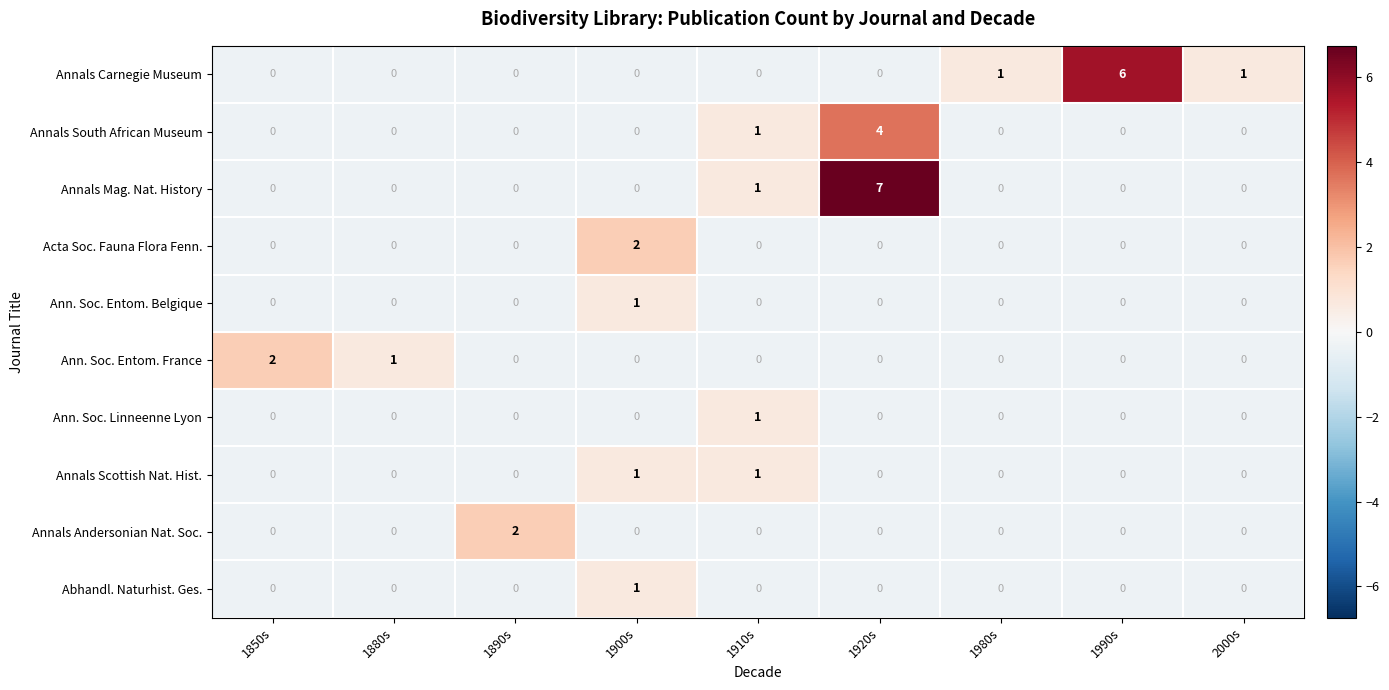

What is the total value across all series at 1990s?

6